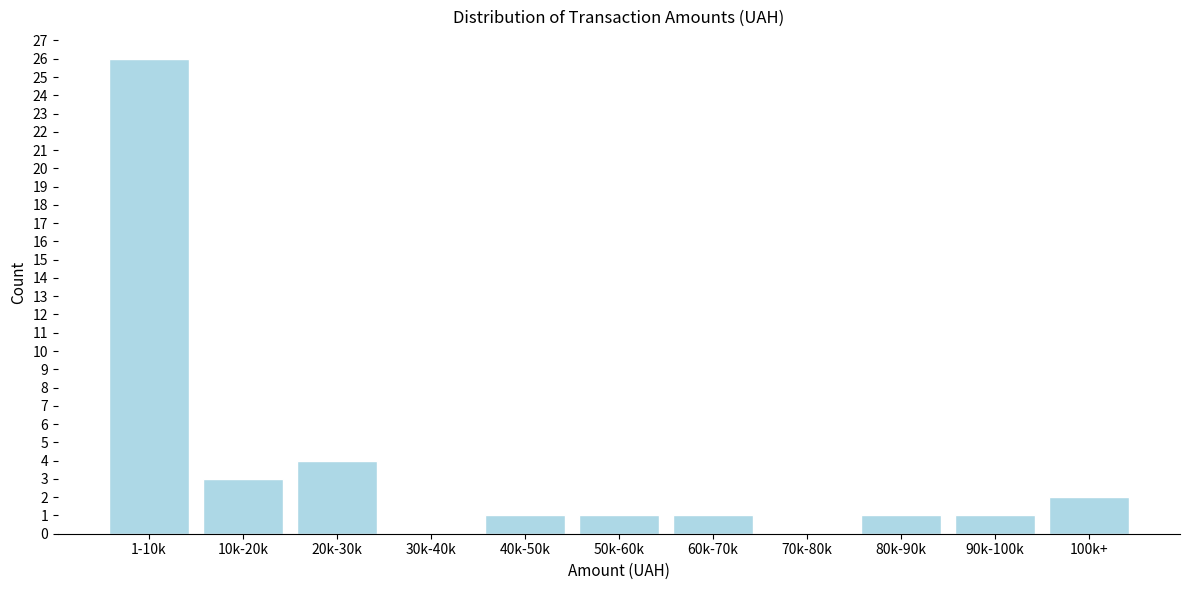

Reading right to left, extract all data points from this chart.

100k+=2	90k-100k=1	80k-90k=1	70k-80k=0	60k-70k=1	50k-60k=1	40k-50k=1	30k-40k=0	20k-30k=4	10k-20k=3	1-10k=26